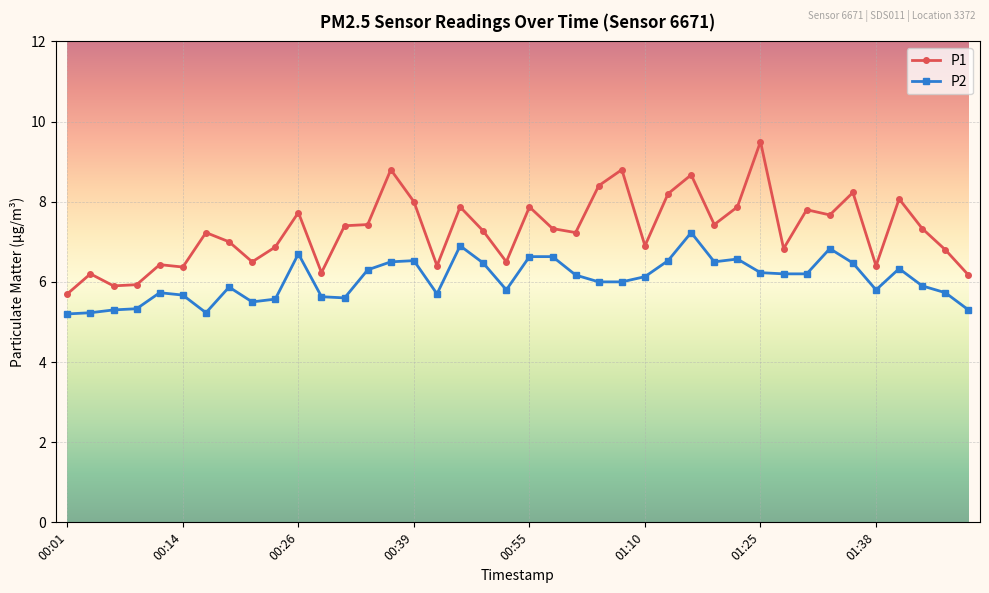

List the series in order of their overall mean, lowest first.

P2, P1